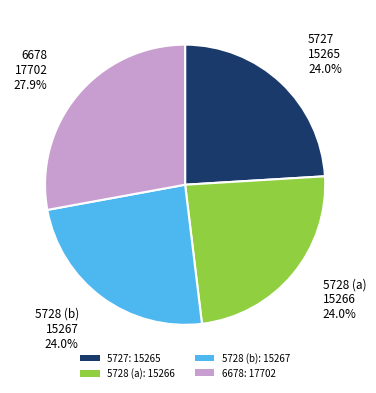

Which slice is the largest?

6678